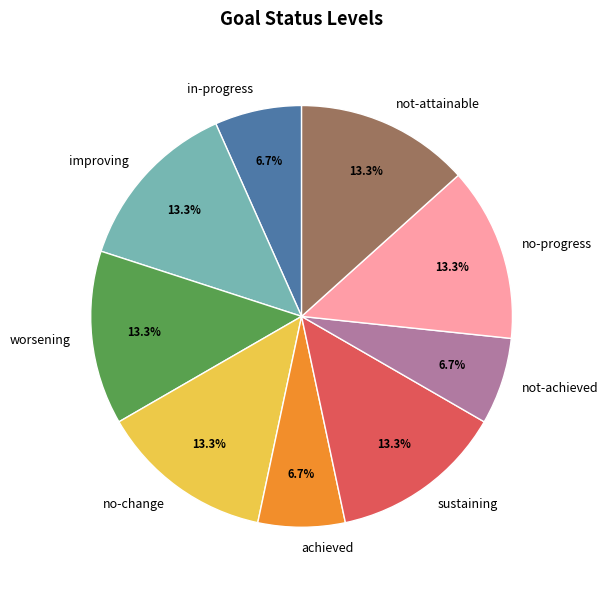

Do sustaining and not-attainable together represent more than half of the pie?

No